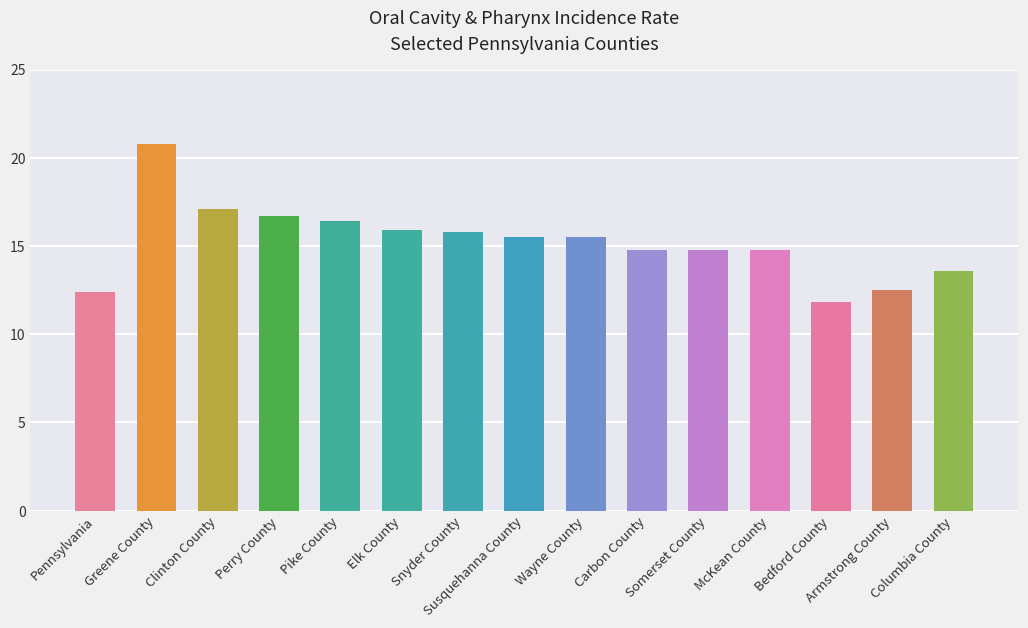

What is the difference between the maximum and minimum values?

9.0